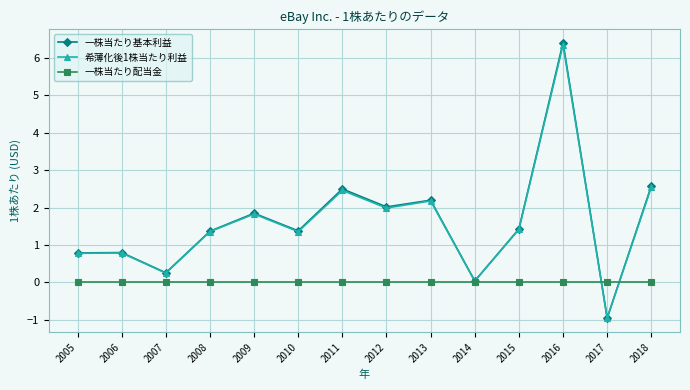

What is the value of the 一株当たり基本利益 point at the 4th from the left?

1.4